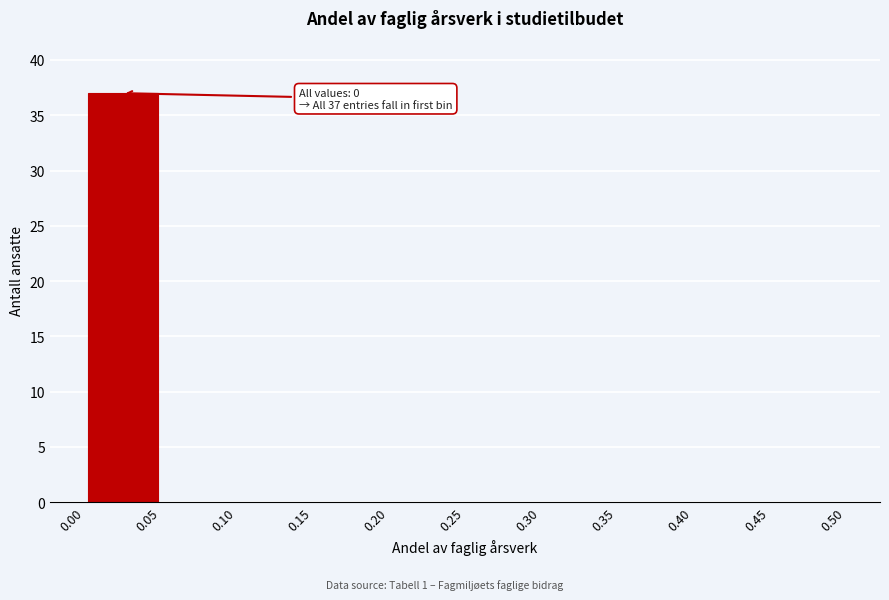

Which range on the x-axis has the tallest bar?

0.00 to 0.05